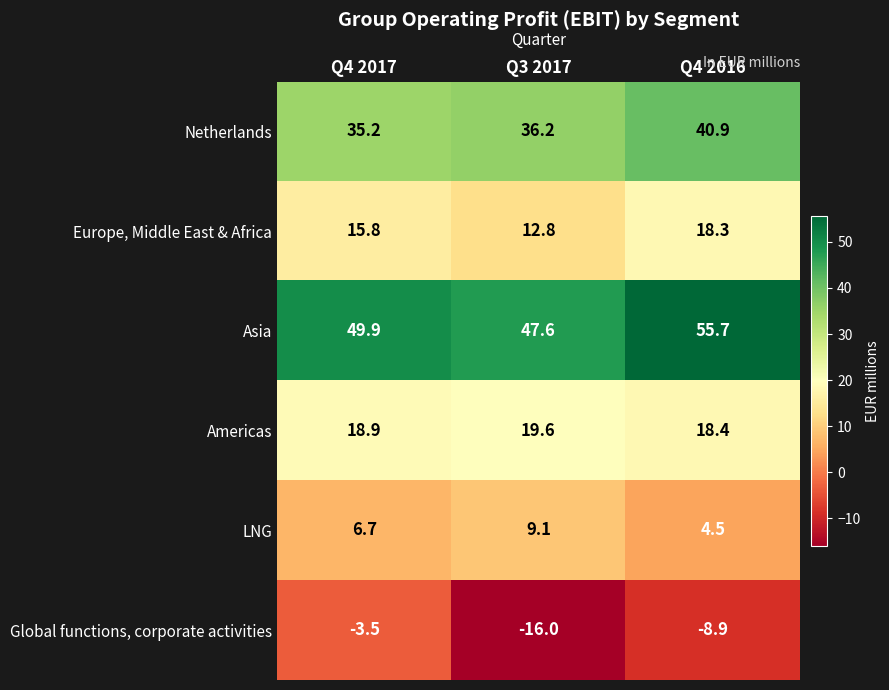

Reading right to left, what are all the values shown in this chart?

Netherlands: Q4 2016=40.9	Q3 2017=36.2	Q4 2017=35.2
Europe, Middle East & Africa: Q4 2016=18.3	Q3 2017=12.8	Q4 2017=15.8
Asia: Q4 2016=55.7	Q3 2017=47.6	Q4 2017=49.9
Americas: Q4 2016=18.4	Q3 2017=19.6	Q4 2017=18.9
LNG: Q4 2016=4.5	Q3 2017=9.1	Q4 2017=6.7
Global functions, corporate activities: Q4 2016=-8.9	Q3 2017=-16.0	Q4 2017=-3.5